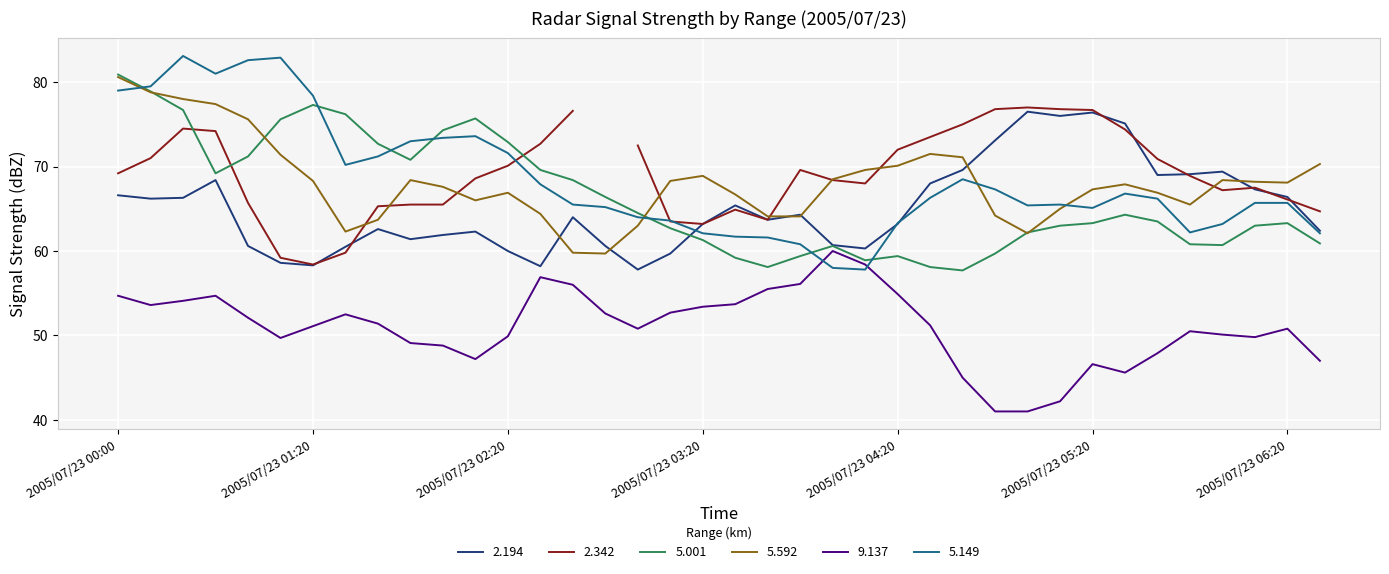

What is the smallest value displayed?

41.0